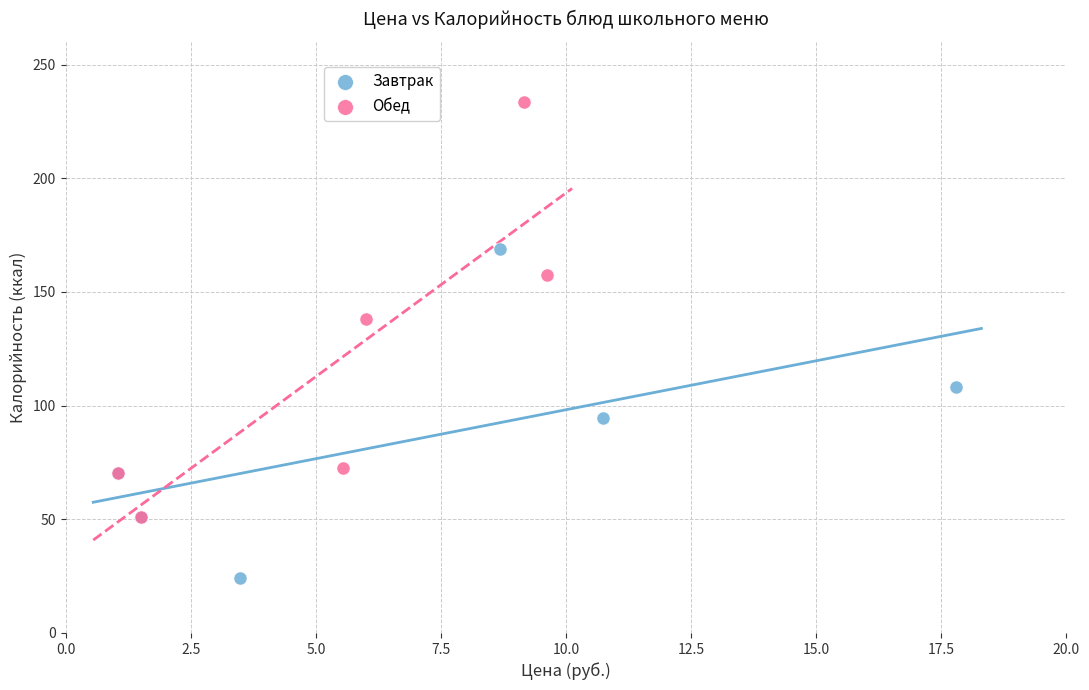

Which series reaches the minimum Y coordinate?

Завтрак